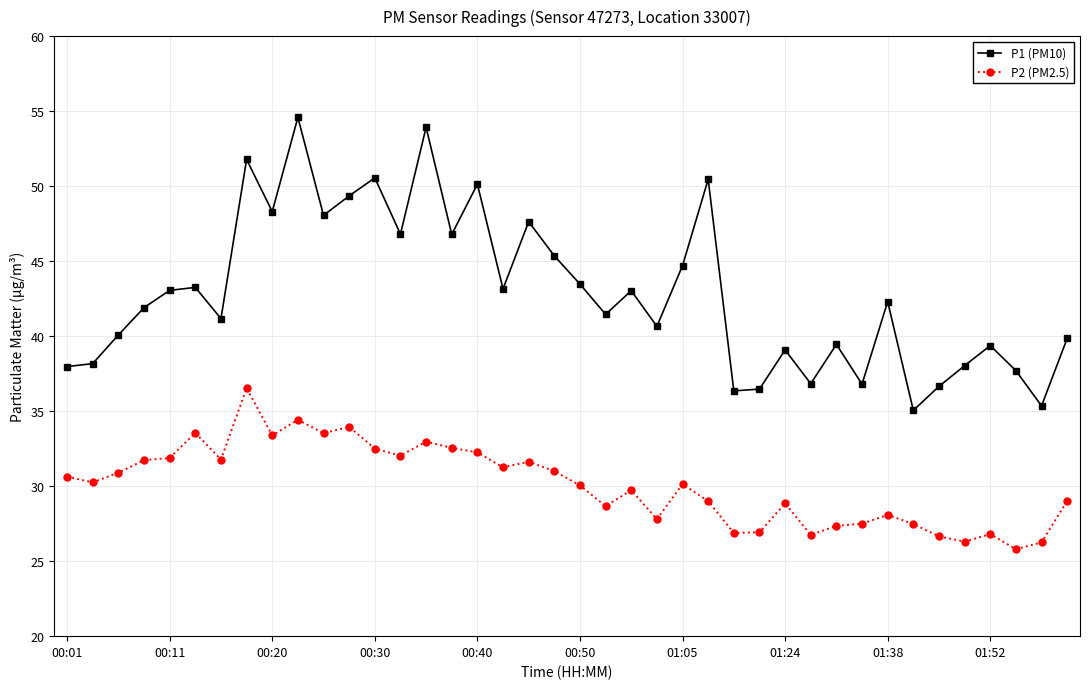

How many categories are shown in the chart?

40